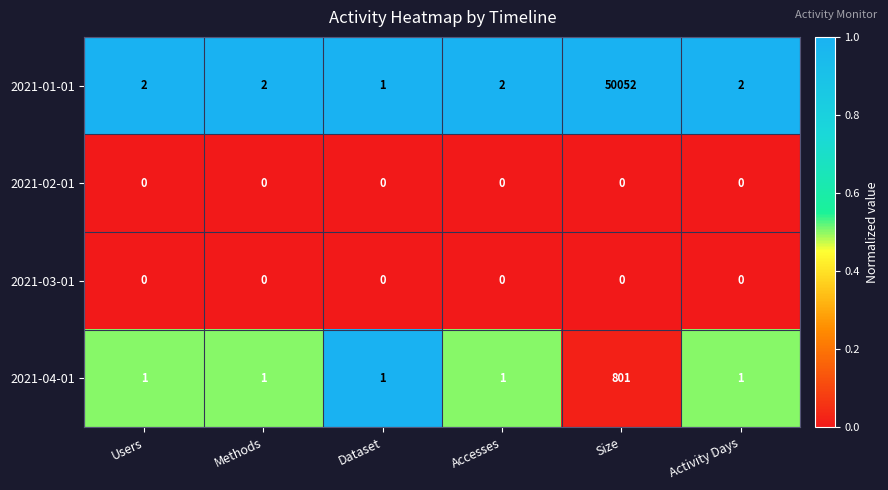

The 2021-03-01 series shows 0 at Size. True or false?

True